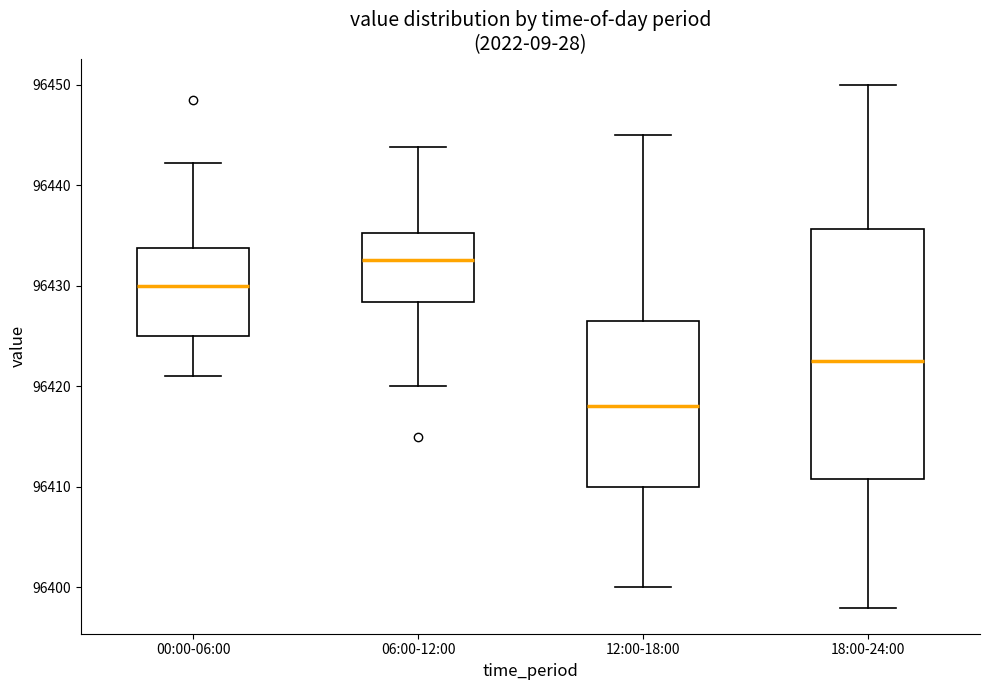

Reading left to right, transcribe this box plot: for each box, give where its median line is, the range the box spans, and where its two whiskers end, as read against the y-axis. The values are not printed on the chart, so give them approximately, as read against the axis.

00:00-06:00: median 96430, box 96425 to 96434, whiskers 96421 to 96442
06:00-12:00: median 96433, box 96428 to 96435, whiskers 96420 to 96444
12:00-18:00: median 96418, box 96410 to 96427, whiskers 96400 to 96445
18:00-24:00: median 96423, box 96411 to 96436, whiskers 96398 to 96450